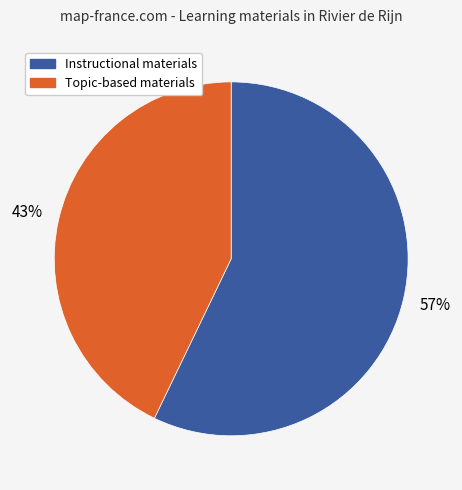

How many segments does this pie chart have?

2